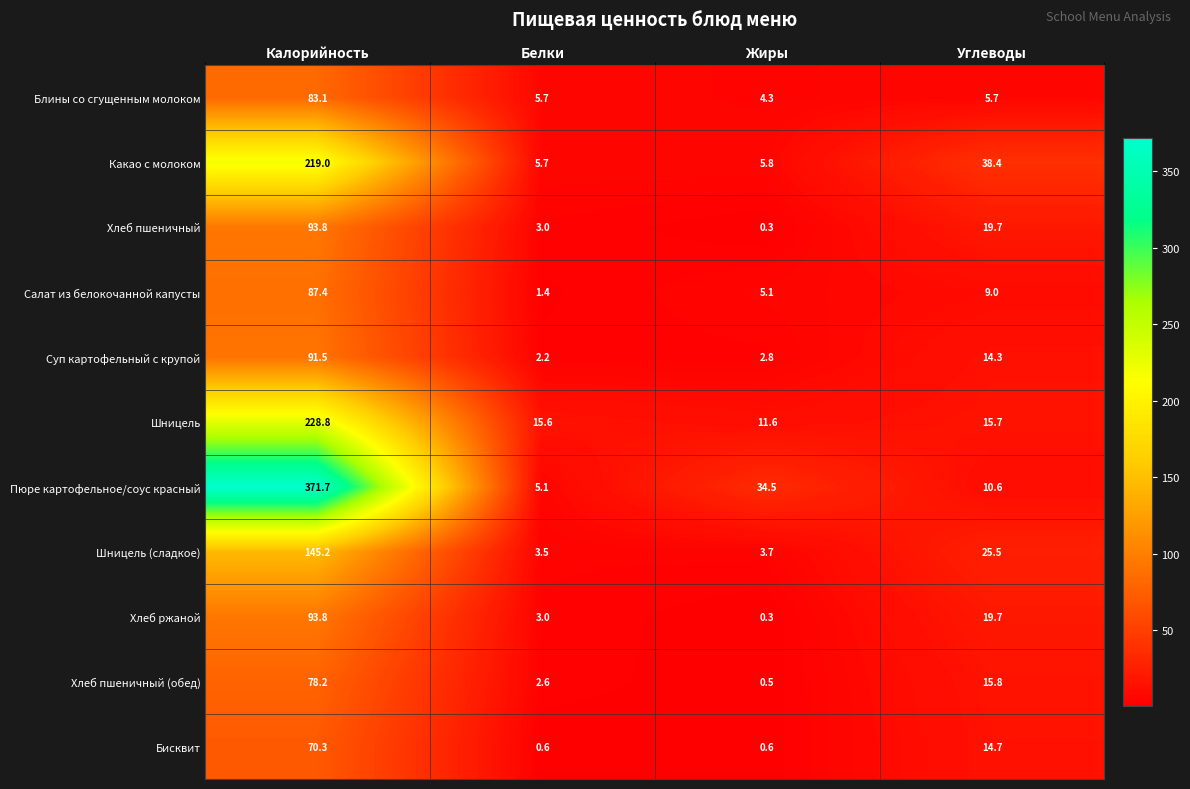

List the labels in order of Суп картофельный с крупой value, largest first.

Калорийность, Углеводы, Жиры, Белки